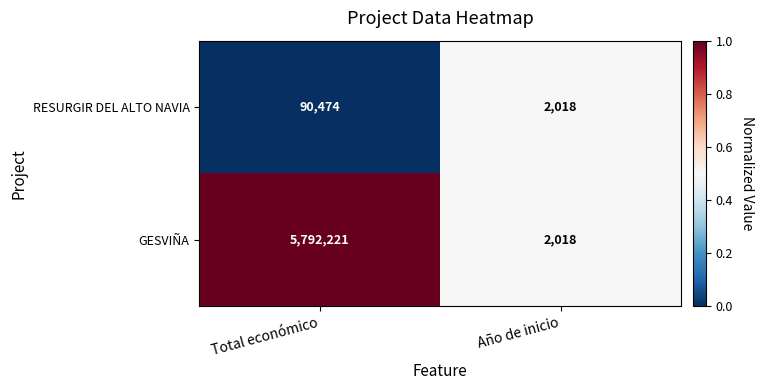

Reading left to right, list all the values displayed in this chart.

RESURGIR DEL ALTO NAVIA: Total económico=90474	Año de inicio=2018
GESVIÑA: Total económico=5792221	Año de inicio=2018